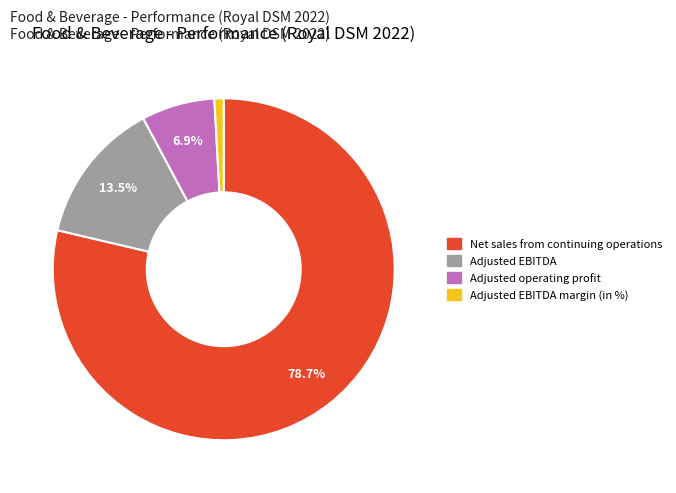

Is there any slice that represents more than half of the pie?

Yes